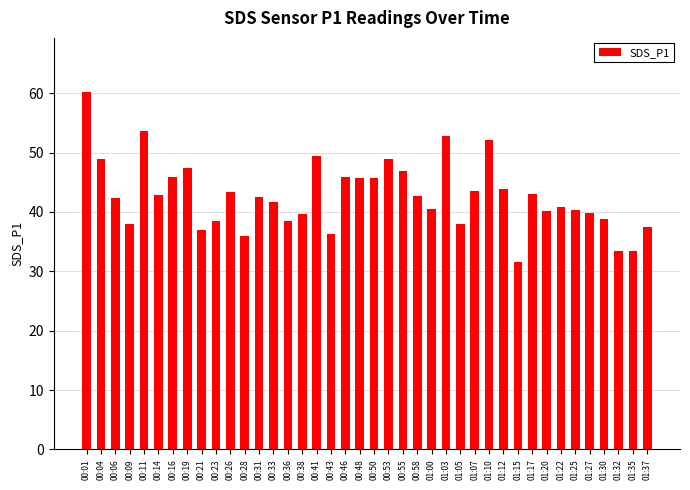

How many bars are there in total?

40